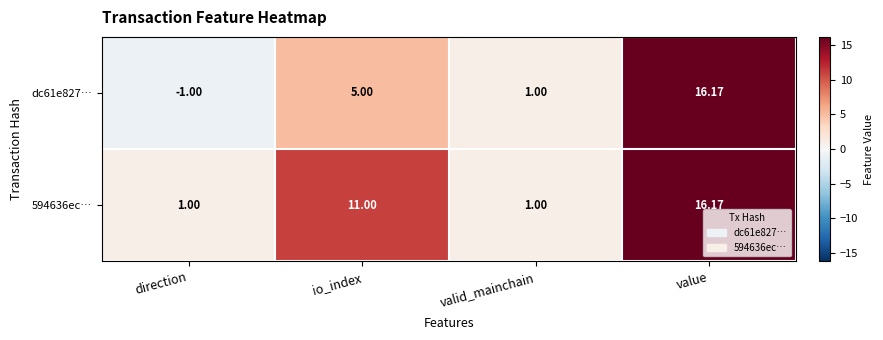

Which label corresponds to the smallest value in the chart?

direction